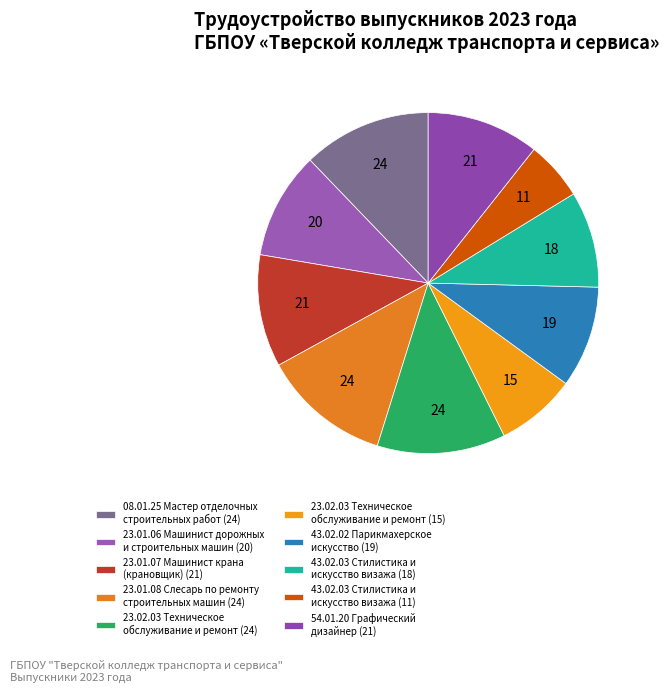

Count the number of slices in the pie.

10